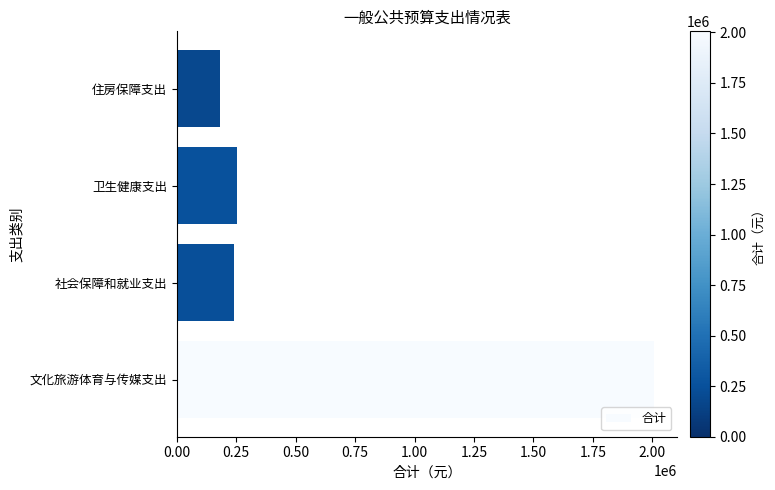

What is the greatest value displayed?

2005320.2